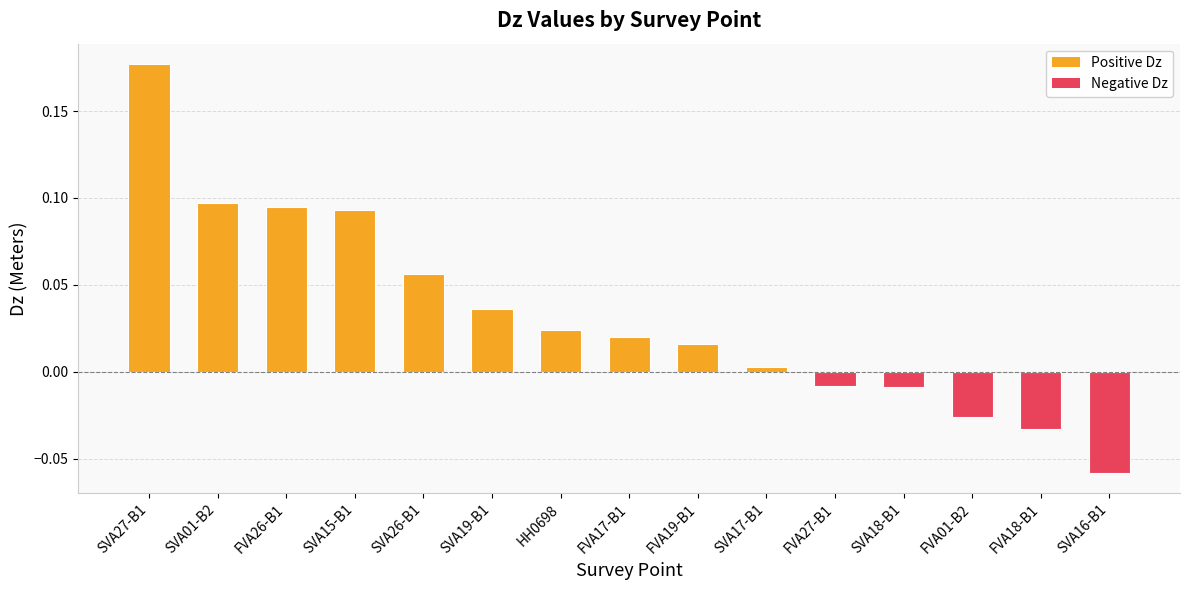

The chart shows a value of 0.1 at SVA19-B1. True or false?

False